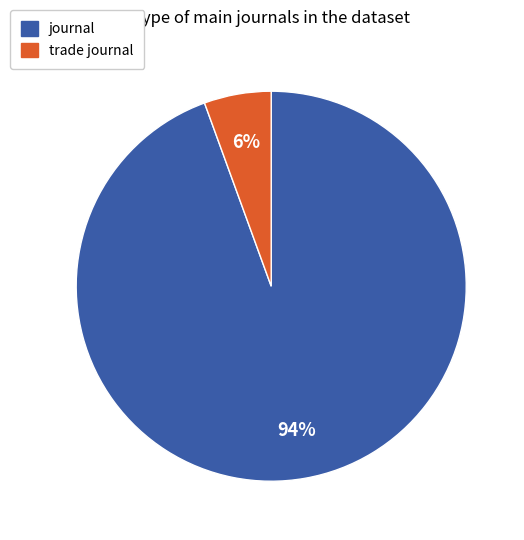

To the nearest percent, what is the average slice percentage?

50%